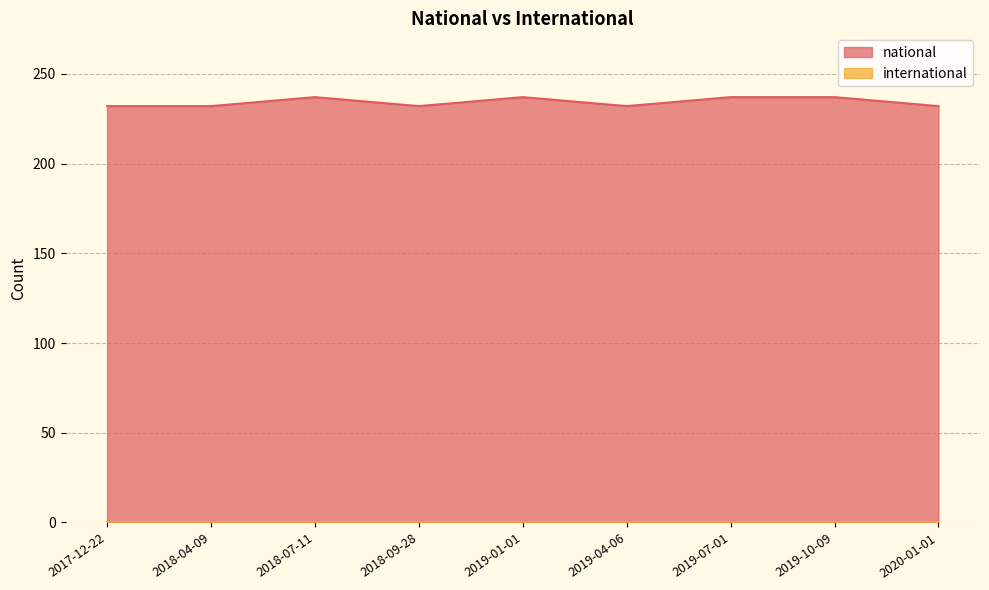

What is the label of the 4th point from the right?

2019-04-06